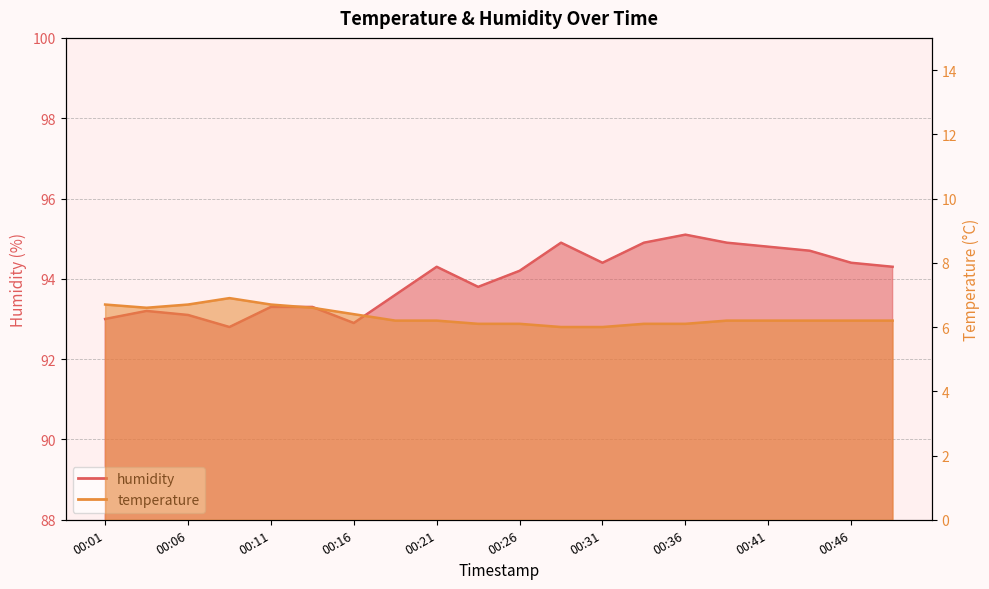

True or false: temperature and humidity cross at least once.

False